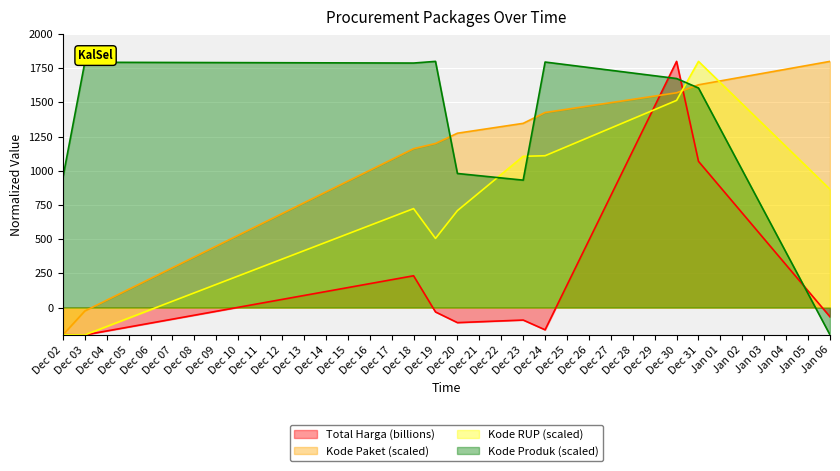

Reading left to right, what are all the values shown in this chart?

Total Harga (billions): -198.4	-200.0	232.4	-32.1	-110.2	-91.3	-162.7	1800.0	1069.0	-67.6
Kode Paket (scaled): -200.0	-25.2	1161.6	1199.6	1274.7	1346.8	1426.0	1570.3	1628.6	1800.0
Kode RUP (scaled): -198.9	-200.0	723.5	505.3	708.7	1105.7	1110.1	1514.8	1800.0	864.5
Kode Produk (scaled): 951.4	1793.5	1787.8	1800.0	980.3	931.6	1795.1	1674.6	1605.3	-200.0